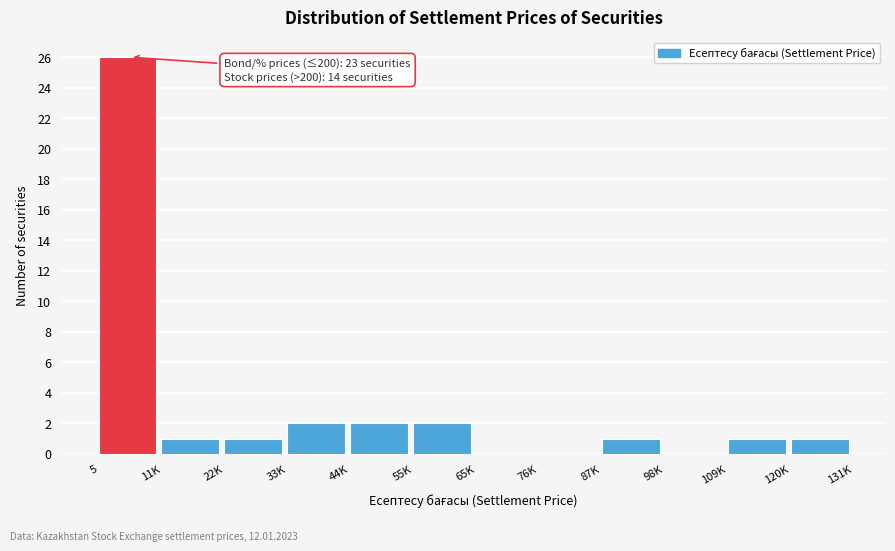

Reading right to left, extract all data points from this chart.

120K=1	109K=1	98K=0	87K=1	76K=0	65K=0	55K=2	44K=2	33K=2	22K=1	11K=1	5=26